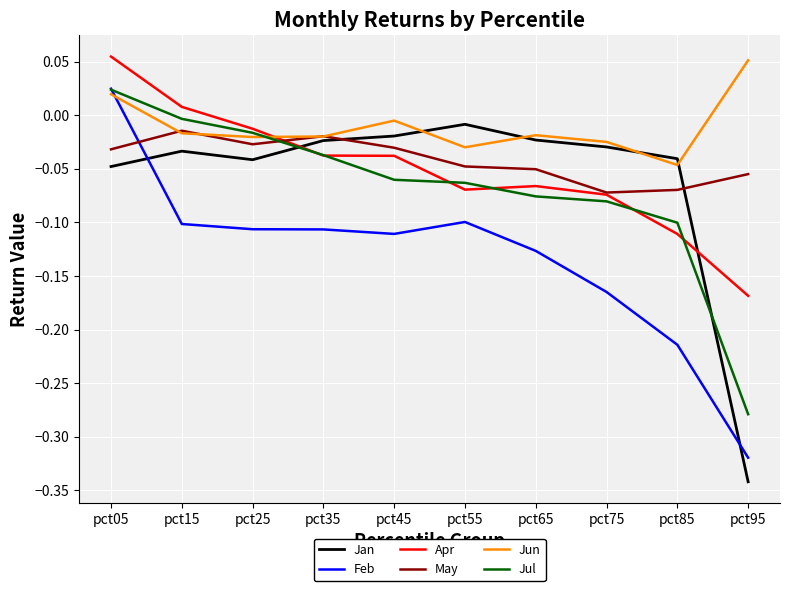

What is the total value across all series at pct75?

-0.4